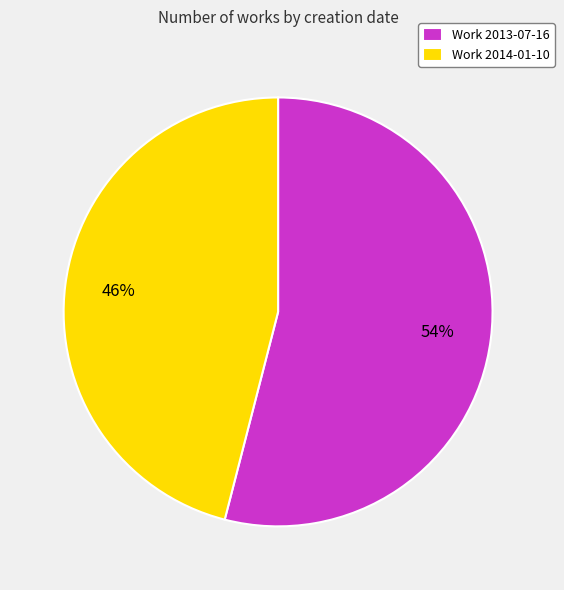

Which category has the biggest portion of the pie?

Work 2013-07-16